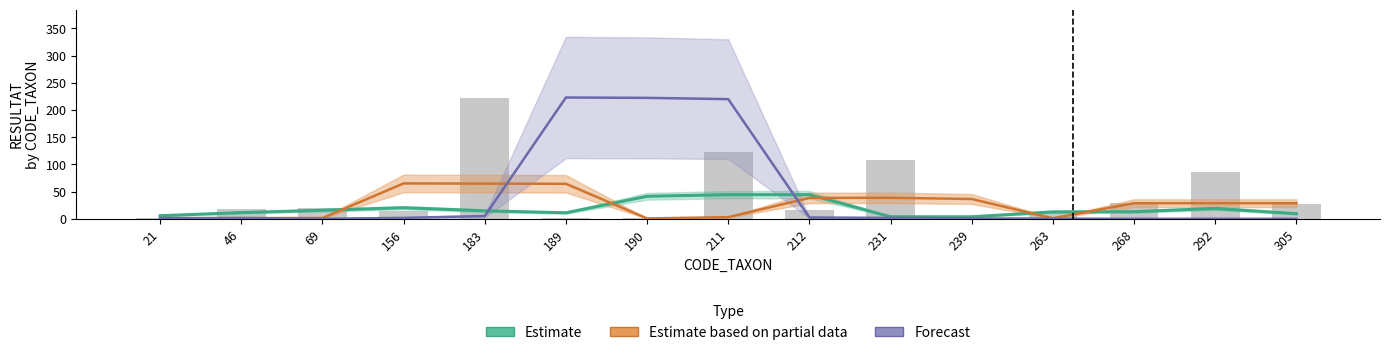

What is the maximum value for Estimate?

44.3